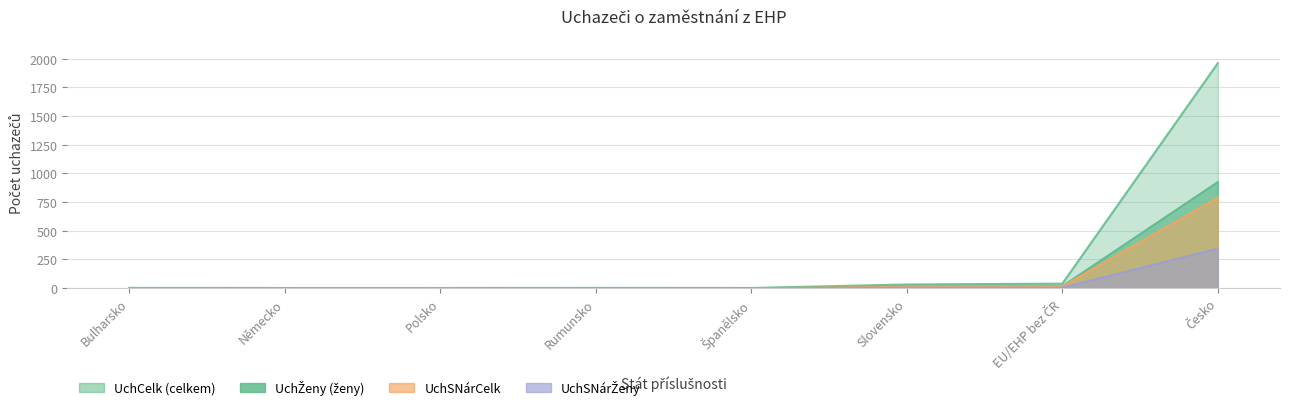

At how many categories does at least one series exceed 1744?

1